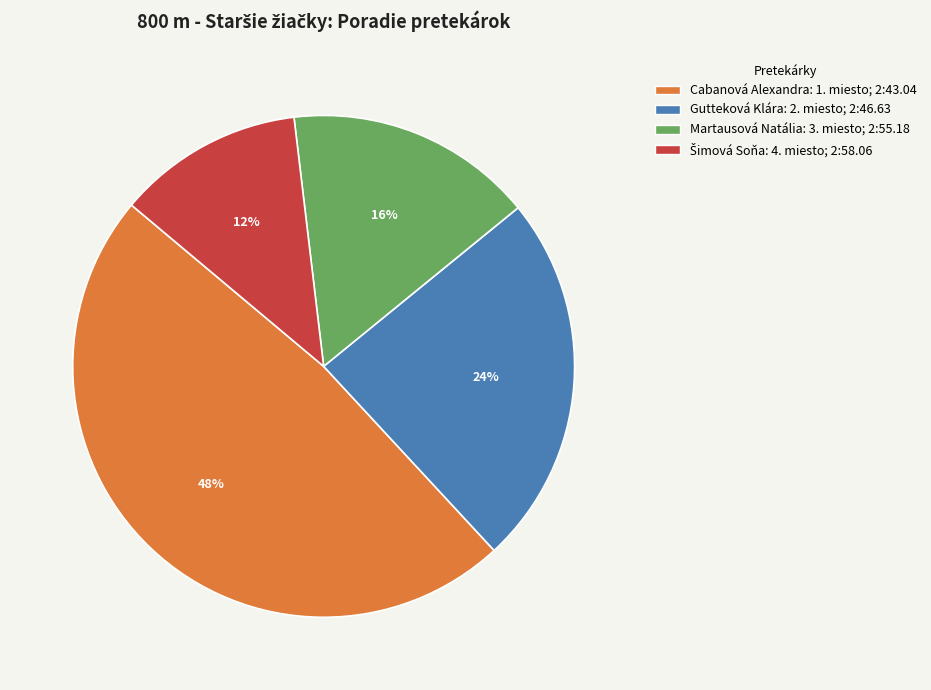

Between Martausová Natália and Cabanová Alexandra, which is larger?

Cabanová Alexandra